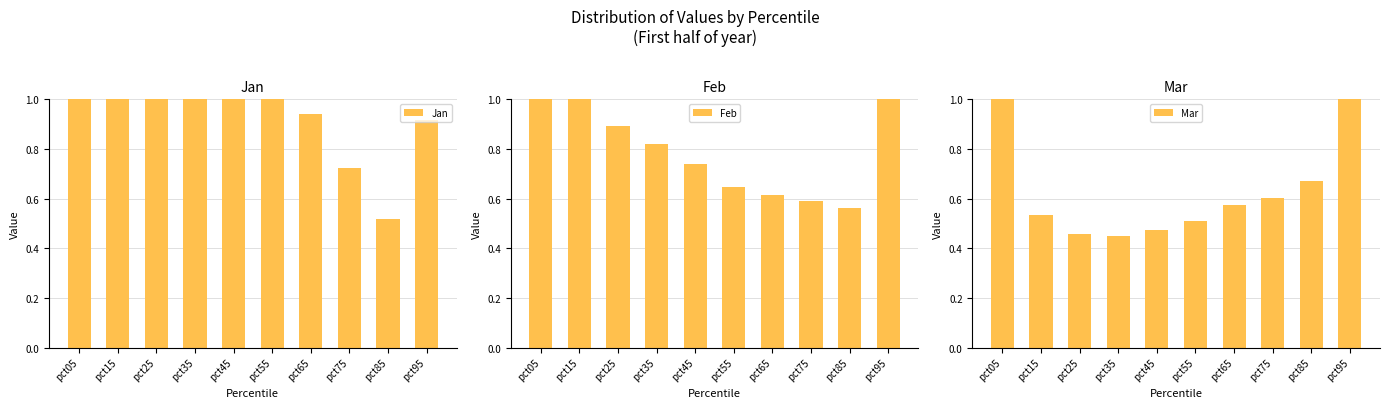

Are the bars horizontal?

No